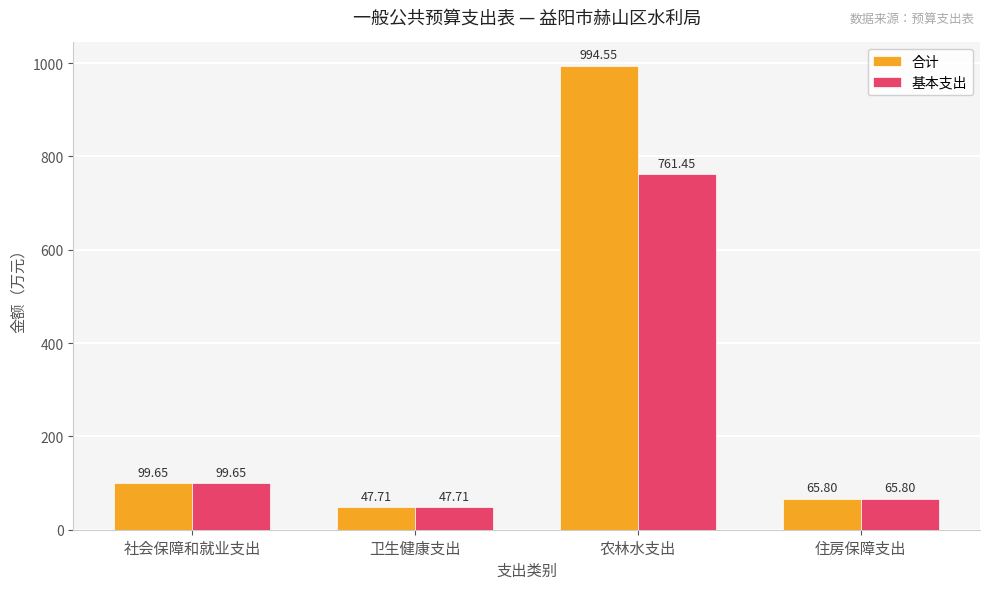

Where is 基本支出 nearest to the value 404?

社会保障和就业支出